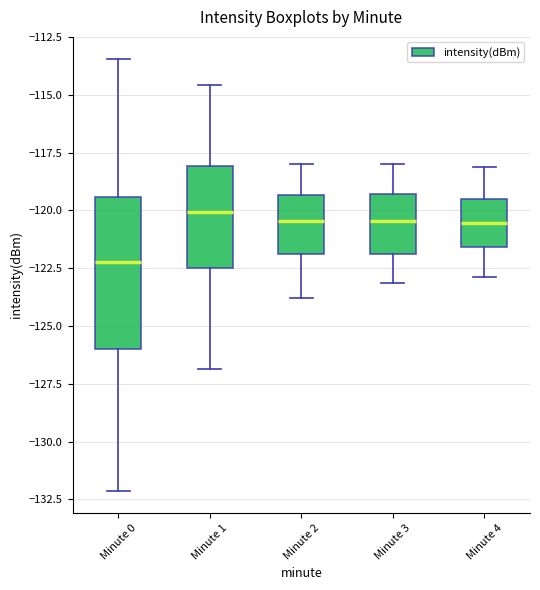

Comparing the boxes themselves (not the whiskers), which one is the tallest?

Minute 0